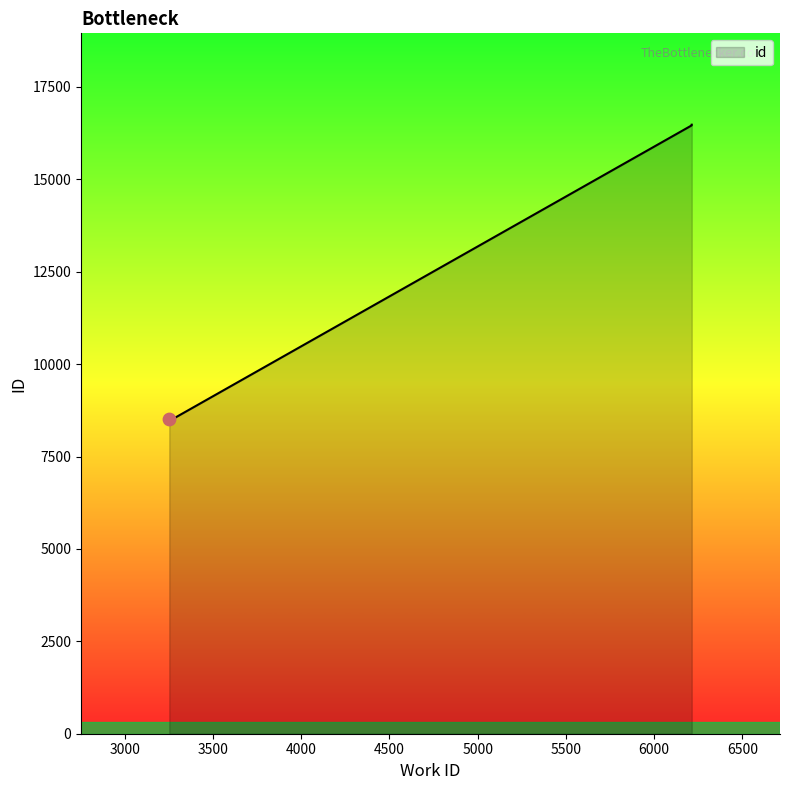

Between 3284 and 6213, which is larger?

6213